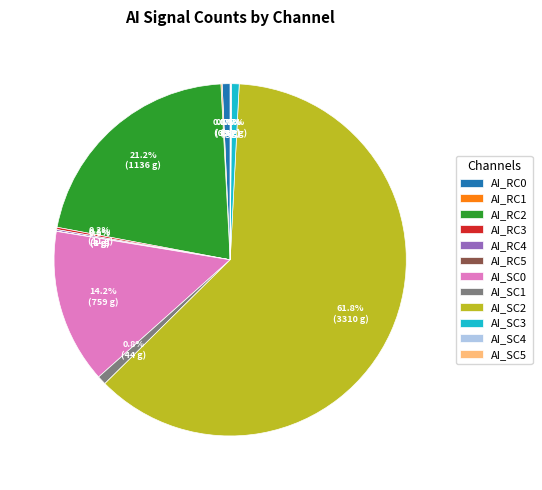

How much of the chart is everything except AI_SC0?

85.8%